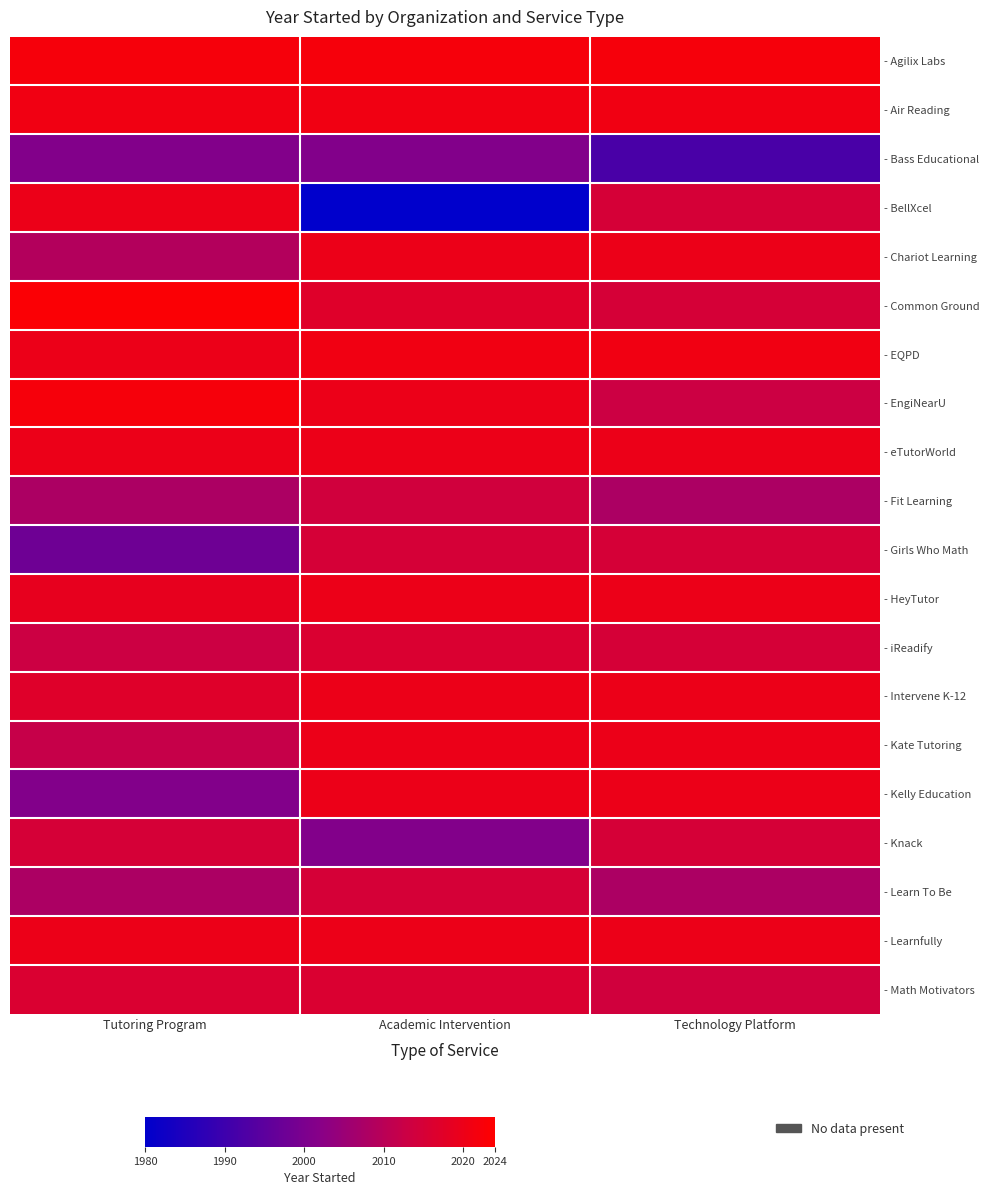

Which series has the widest spread of values?

- BellXcel